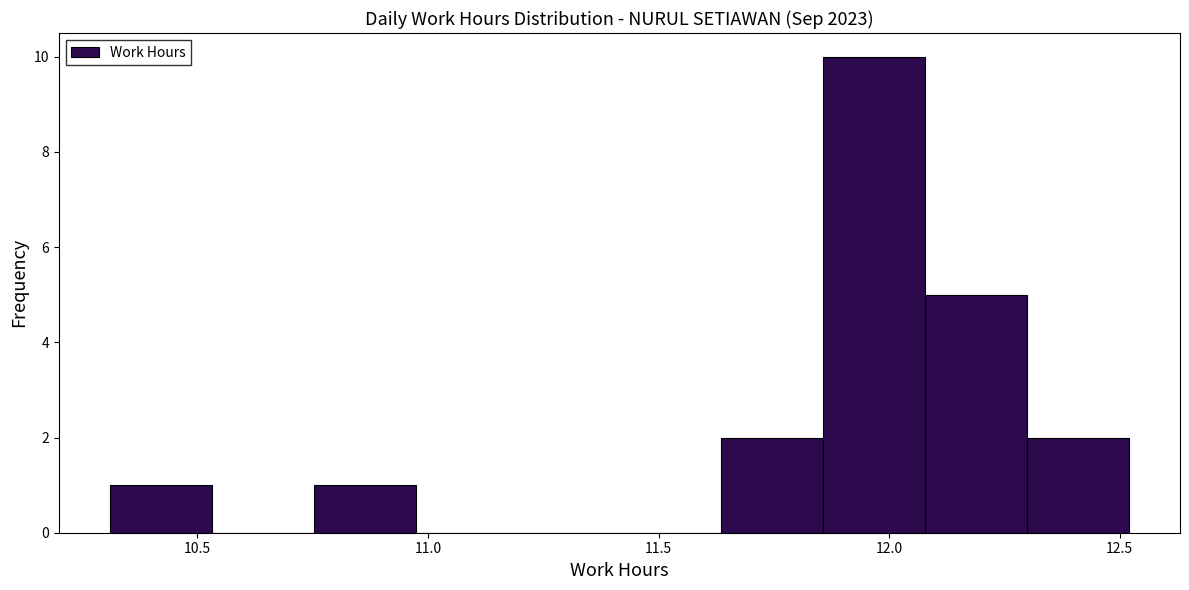

Reading left to right, transcribe this chart: for each bar, give the range it covers on the x-axis and its height. Neither the bar edges nor the heights are printed on the chart, so give them approximately, as read against the axes.

10.30 to 10.55: 1
10.55 to 10.75: 0
10.75 to 10.95: 1
10.95 to 11.20: 0
11.20 to 11.40: 0
11.40 to 11.65: 0
11.65 to 11.85: 2
11.85 to 12.10: 10
12.10 to 12.30: 5
12.30 to 12.50: 2